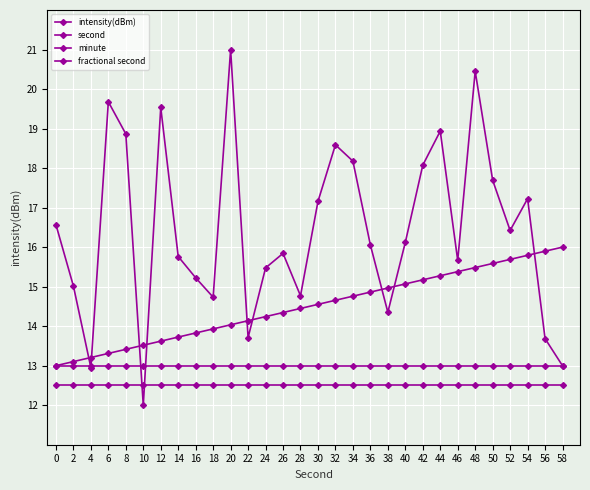

Does the chart display data point markers on the line(s)?

Yes